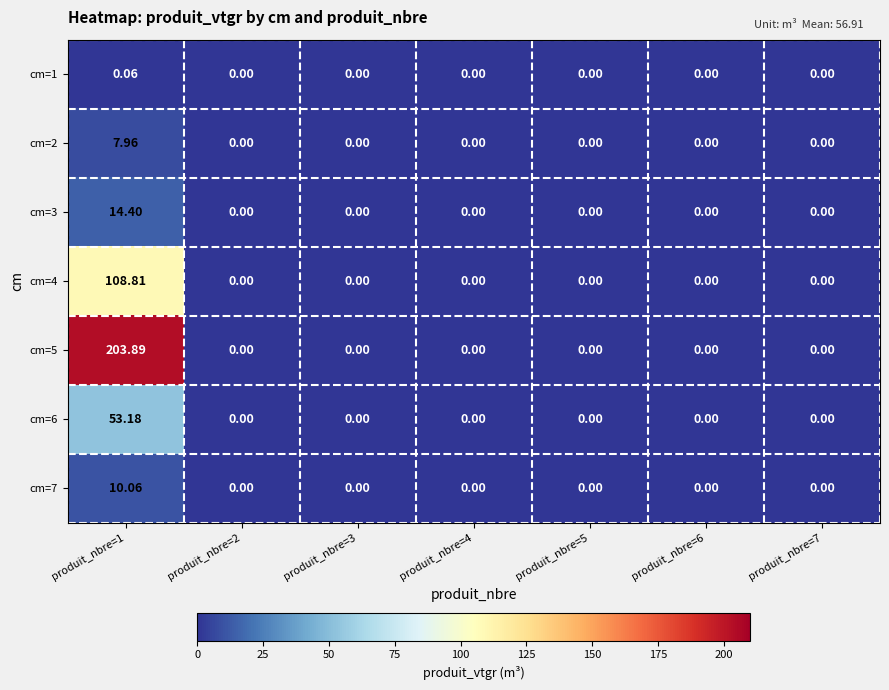

Is the value of cm=2 at produit_nbre=6 greater than the value of cm=4 at produit_nbre=1?

No